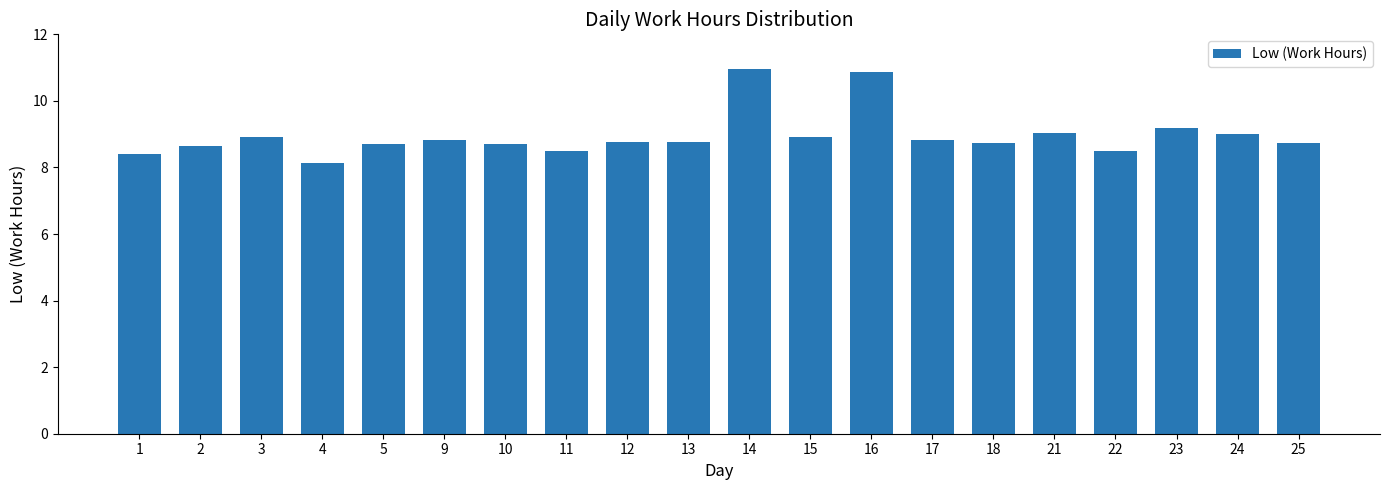

How many bars are there in total?

20